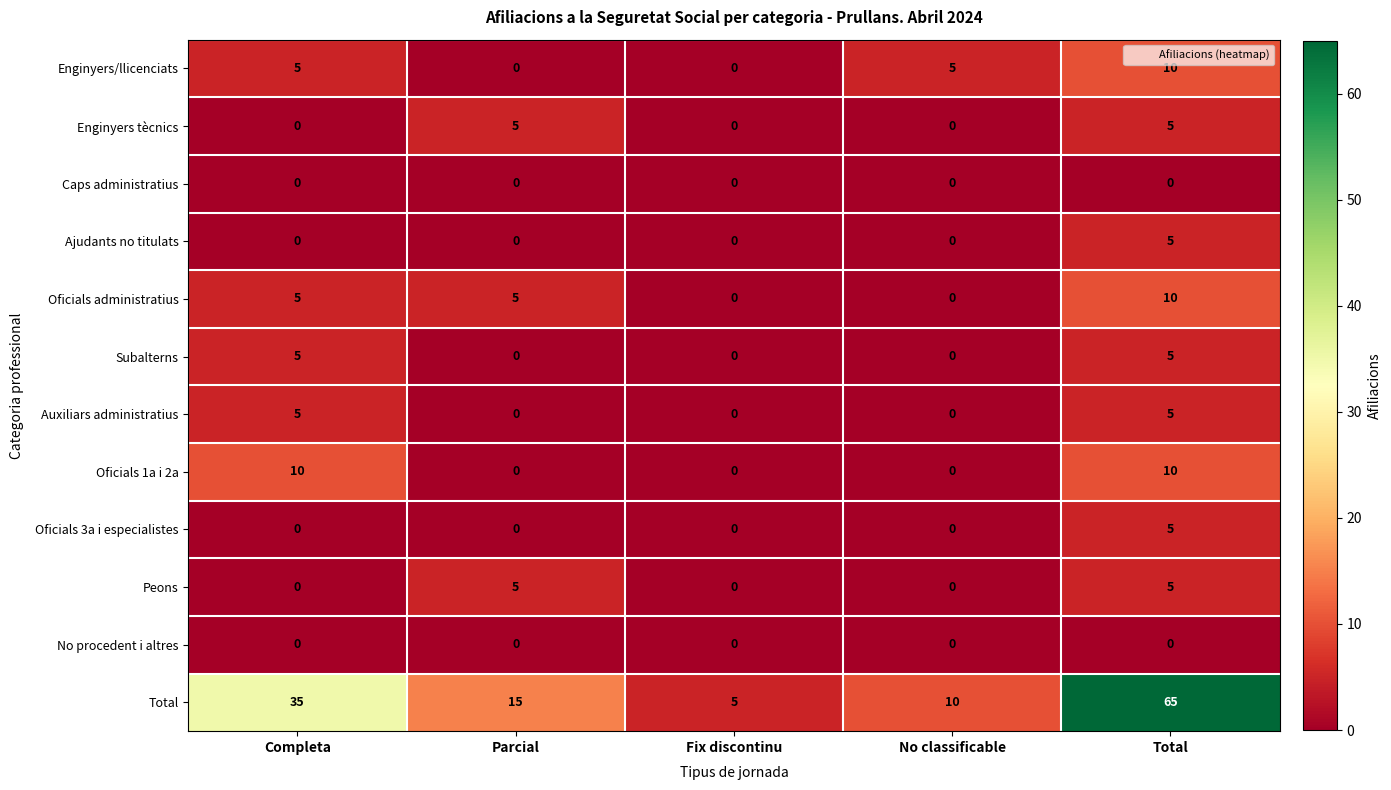

What is the difference between the maximum and minimum values in the Oficials 1a i 2a series?

10